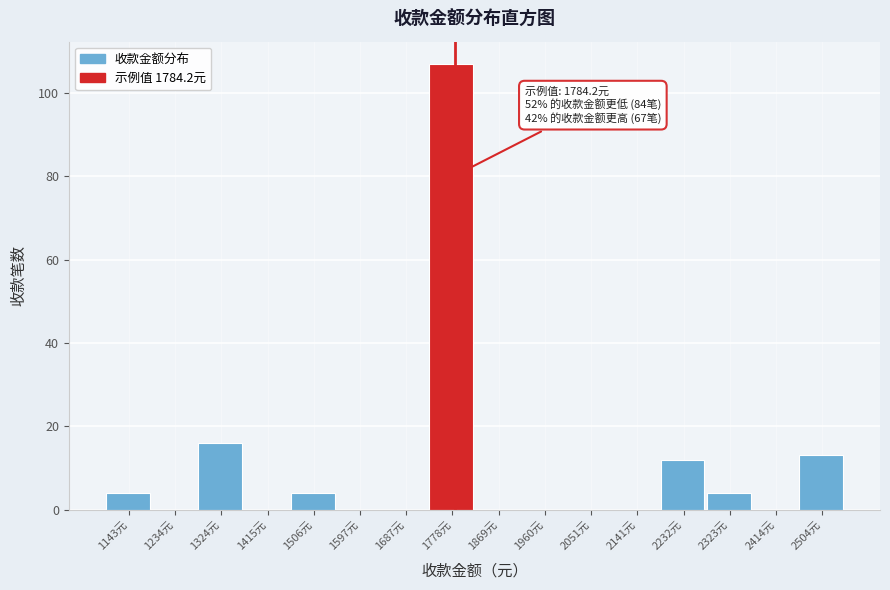

Which range on the x-axis has the tallest bar?

1730 to 1820